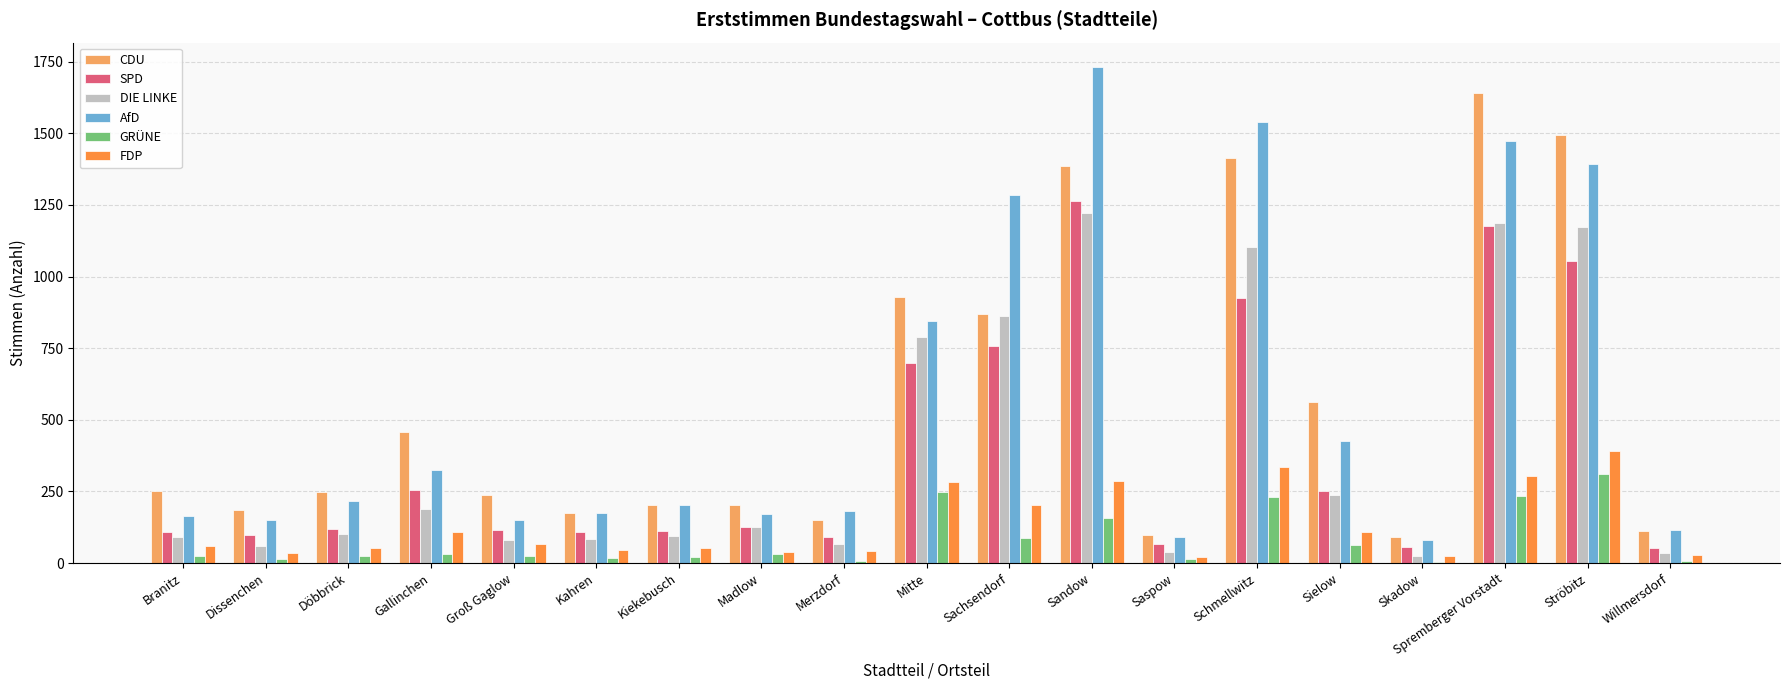

True or false: AfD has a value of 220 at Branitz.

False